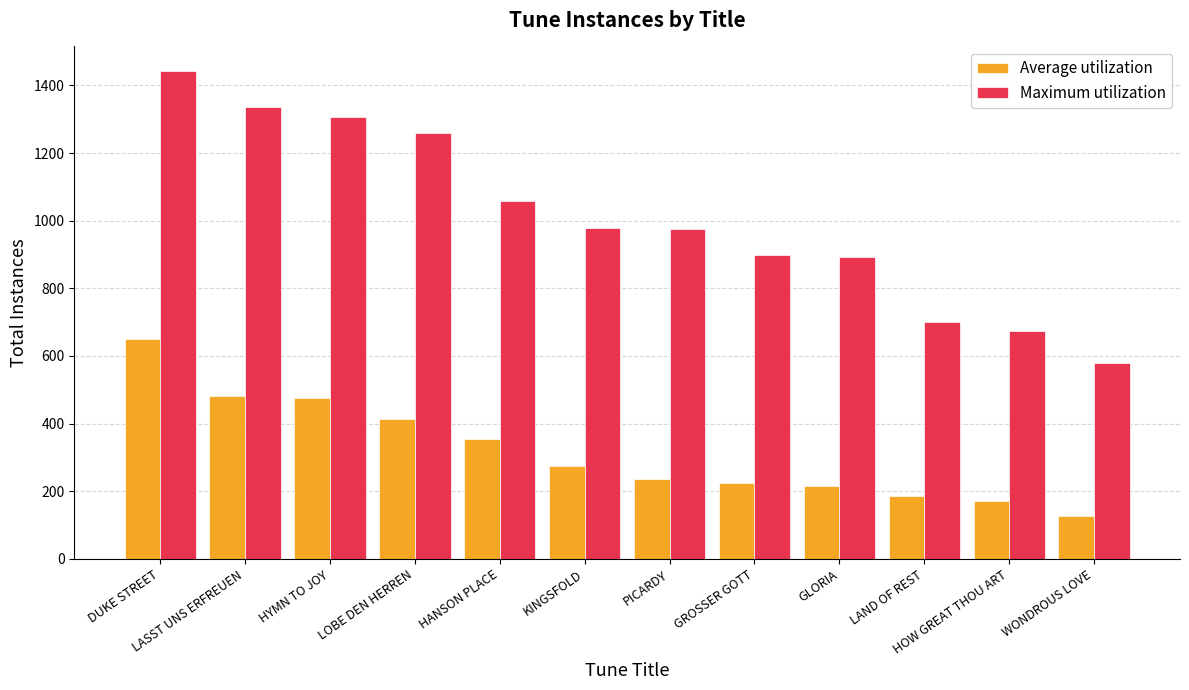

What is the value of the Maximum utilization bar at the 2nd from the left?

1337